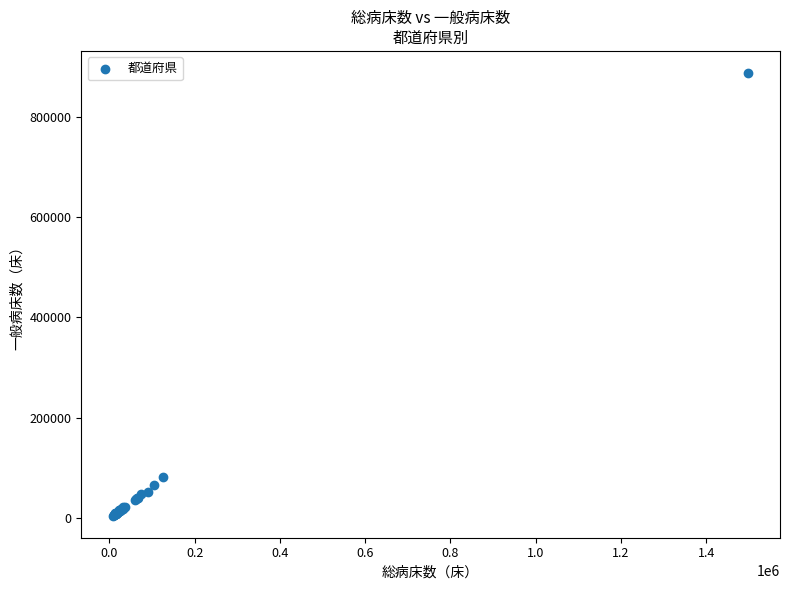

What Y value in the scatter plot is closest to 445776?

81557